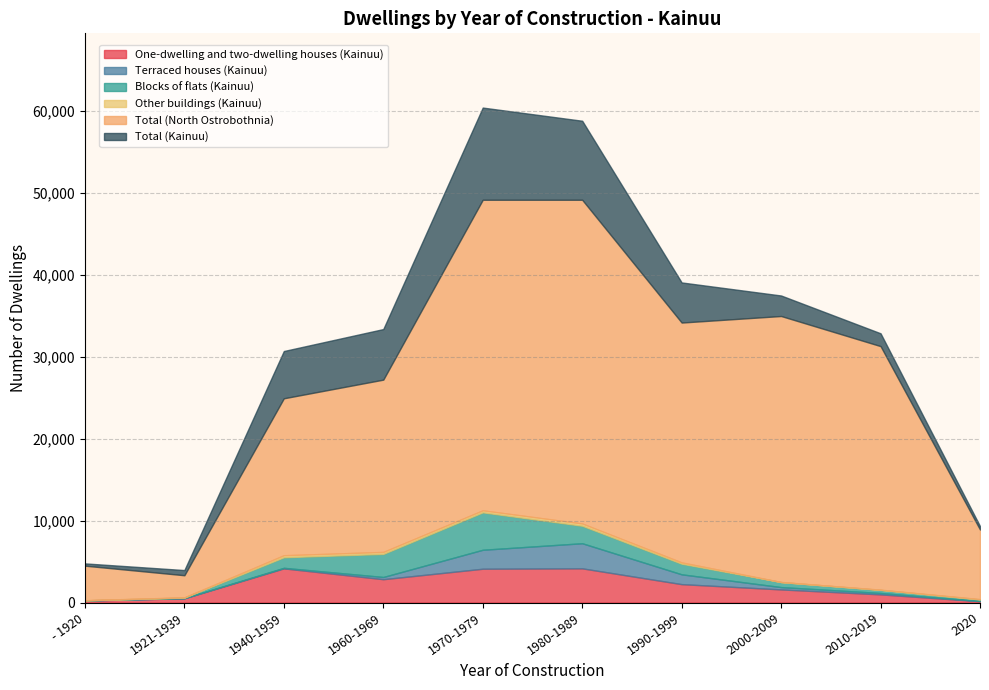

What is the highest value of the One-dwelling and two-dwelling houses (Kainuu) series?

4170